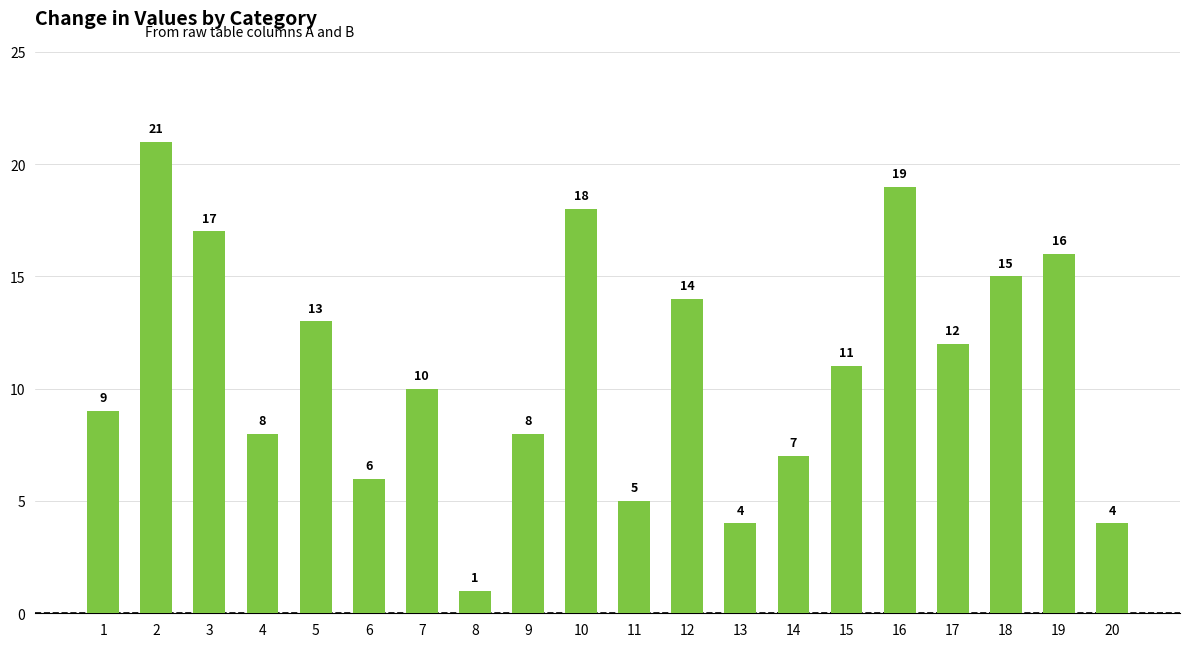

Reading right to left, list all the values displayed in this chart.

20=4	19=16	18=15	17=12	16=19	15=11	14=7	13=4	12=14	11=5	10=18	9=8	8=1	7=10	6=6	5=13	4=8	3=17	2=21	1=9